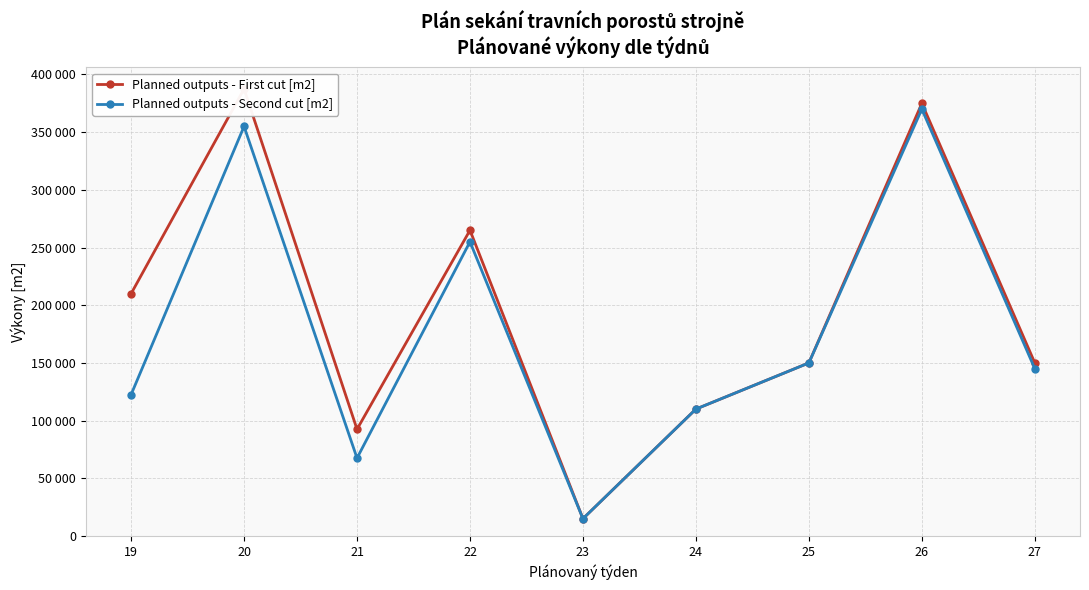

What is the difference between the Planned outputs - First cut [m2] values at 22 and 19?

55000